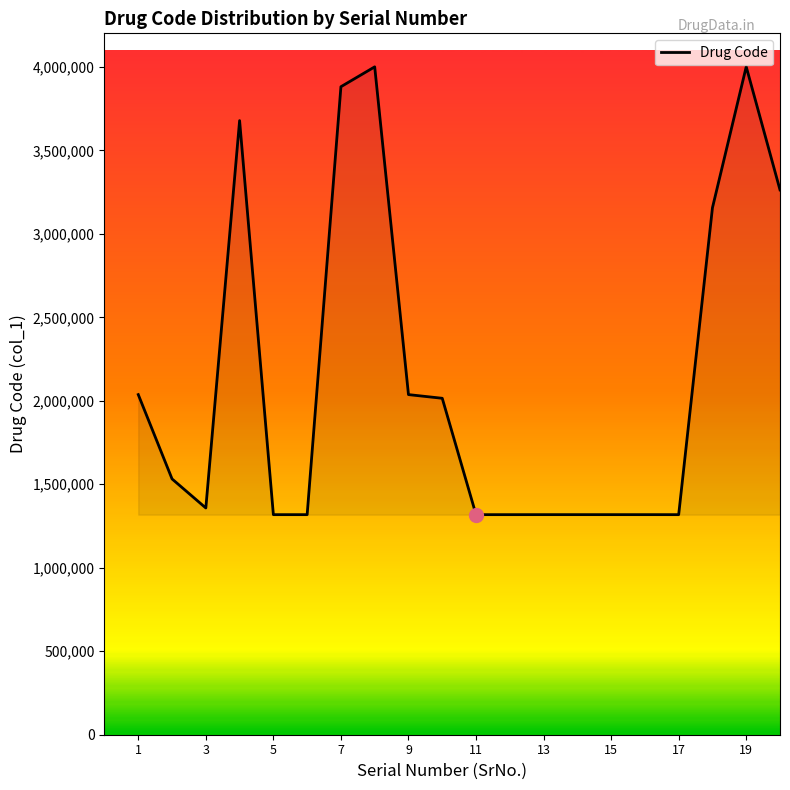

True or false: there are more than 1 points higher than both neighbors.

True